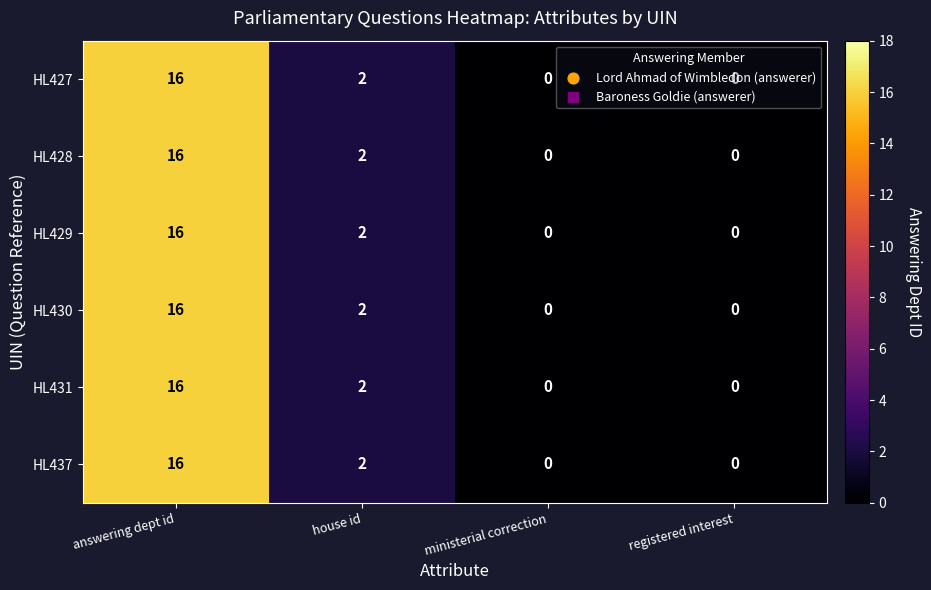

What is the approximate value of HL437 at answering dept id?

16